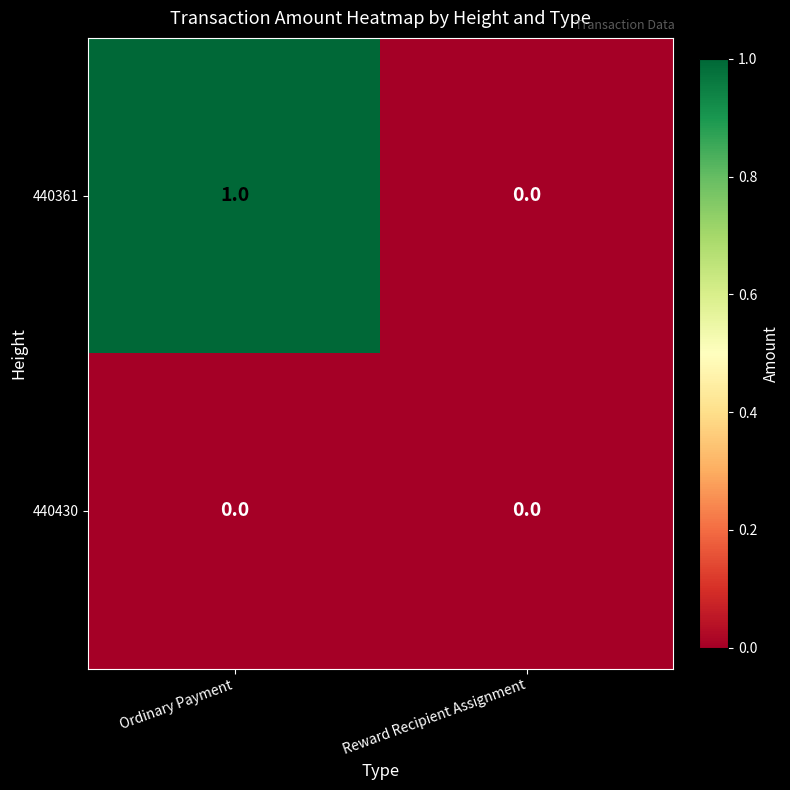

What is the total value across all series at Ordinary Payment?

1